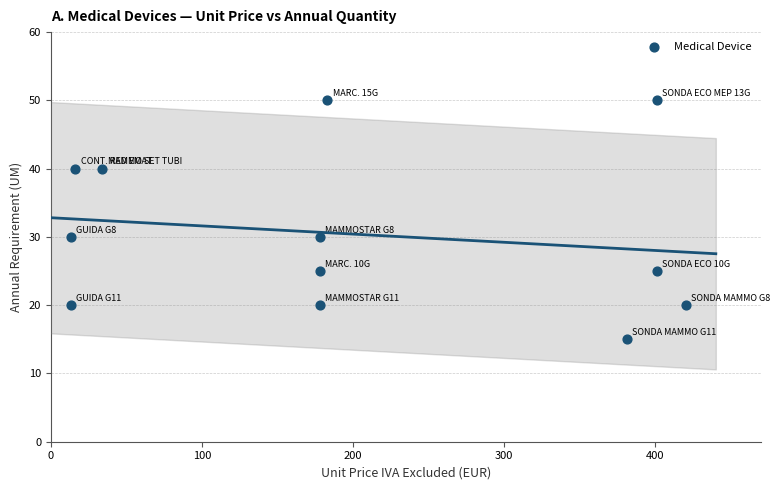

What is the average Y value?

30